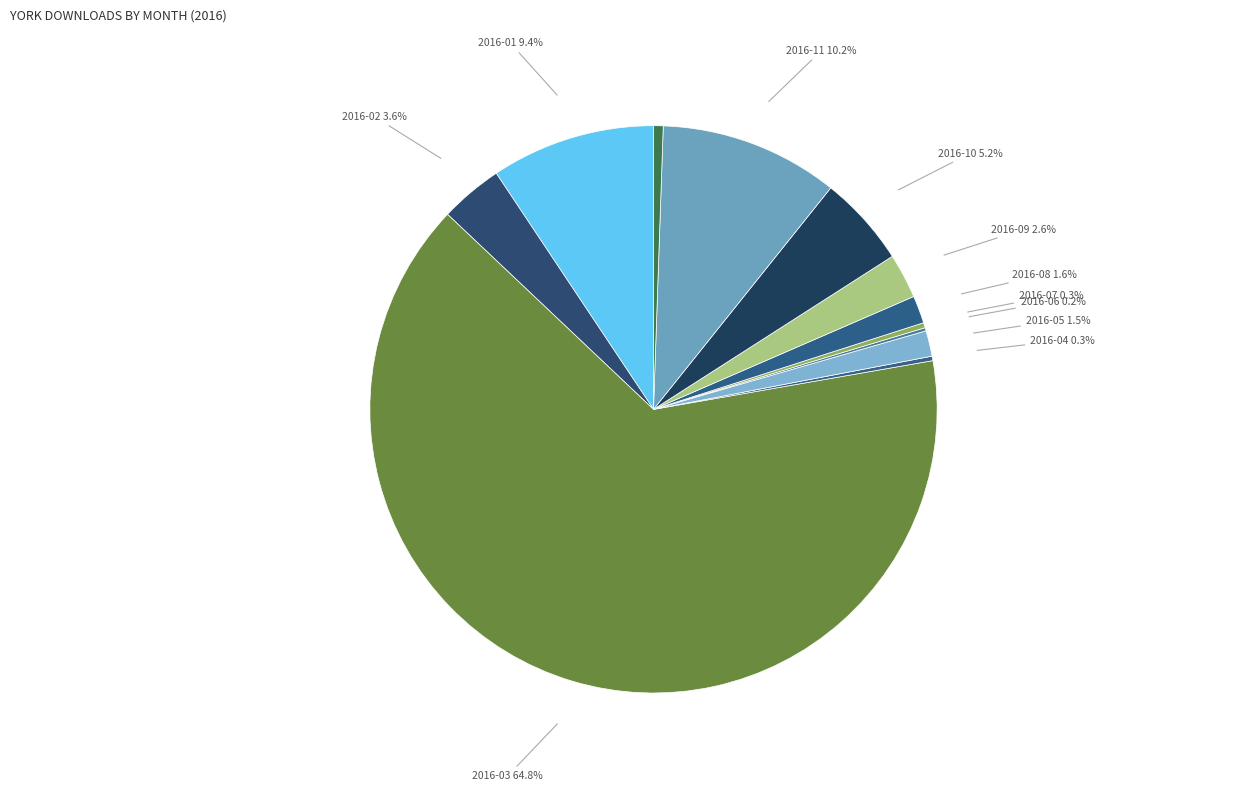

Do 2016-07 and 2016-12 together represent more than half of the pie?

No